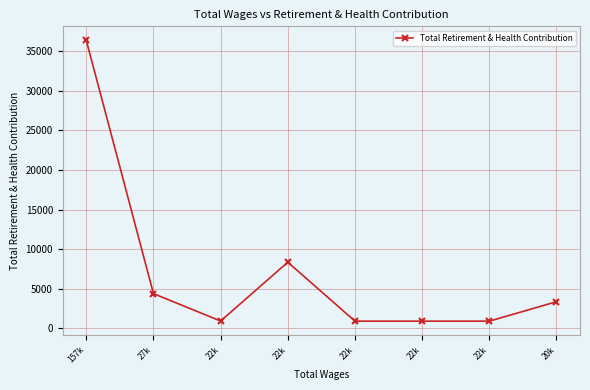

What is the label of the 5th point from the right?

22k